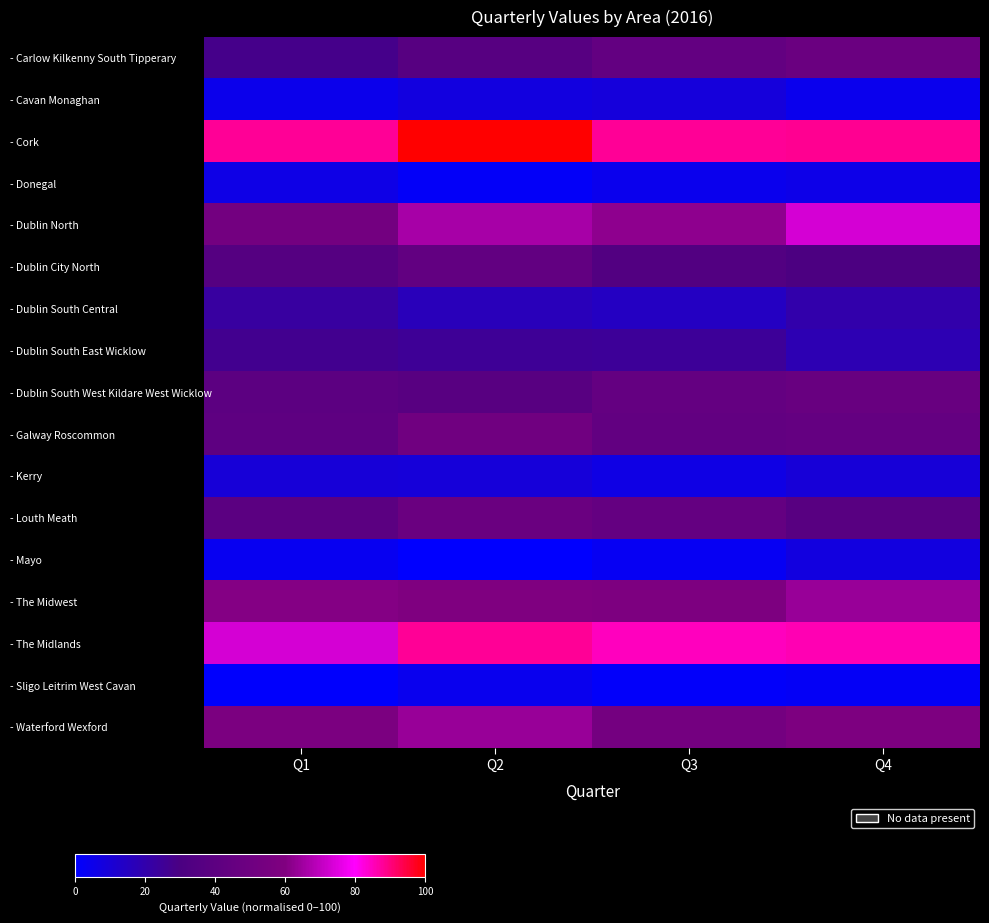

Between Q3 and Q2, which is larger?

Q3